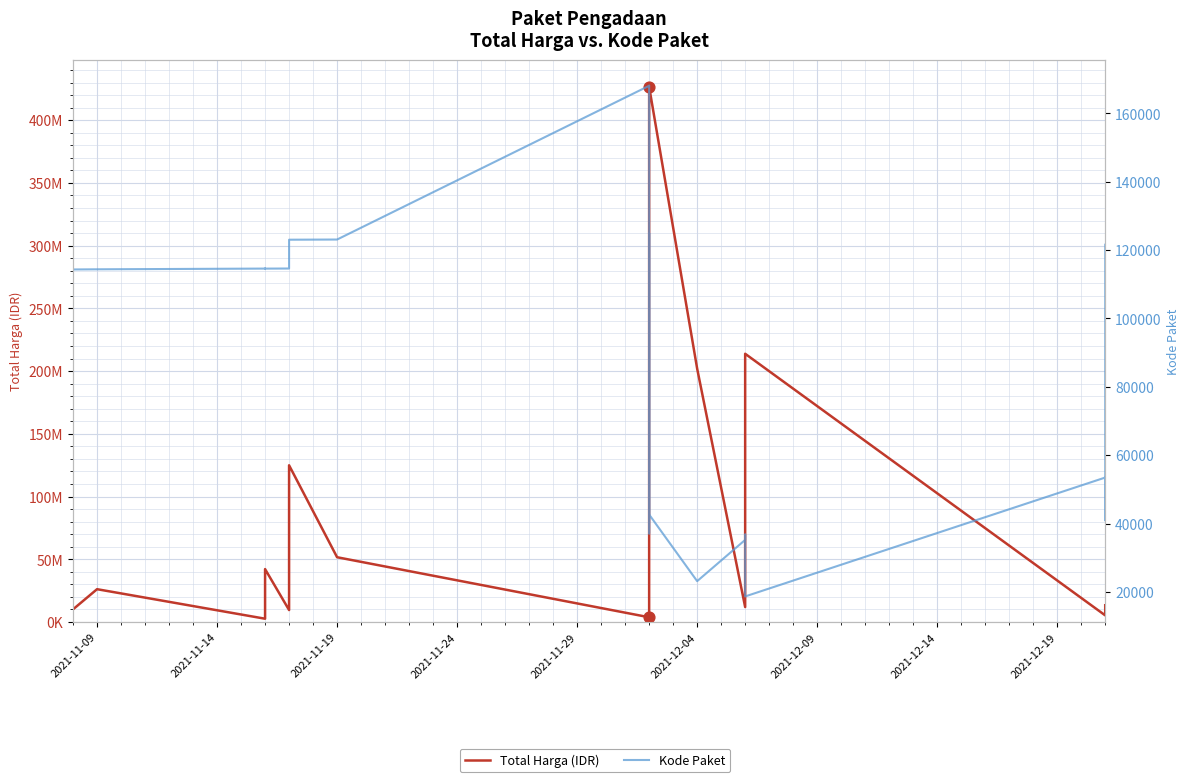

At how many categories does at least one series exceed 62163174?

6